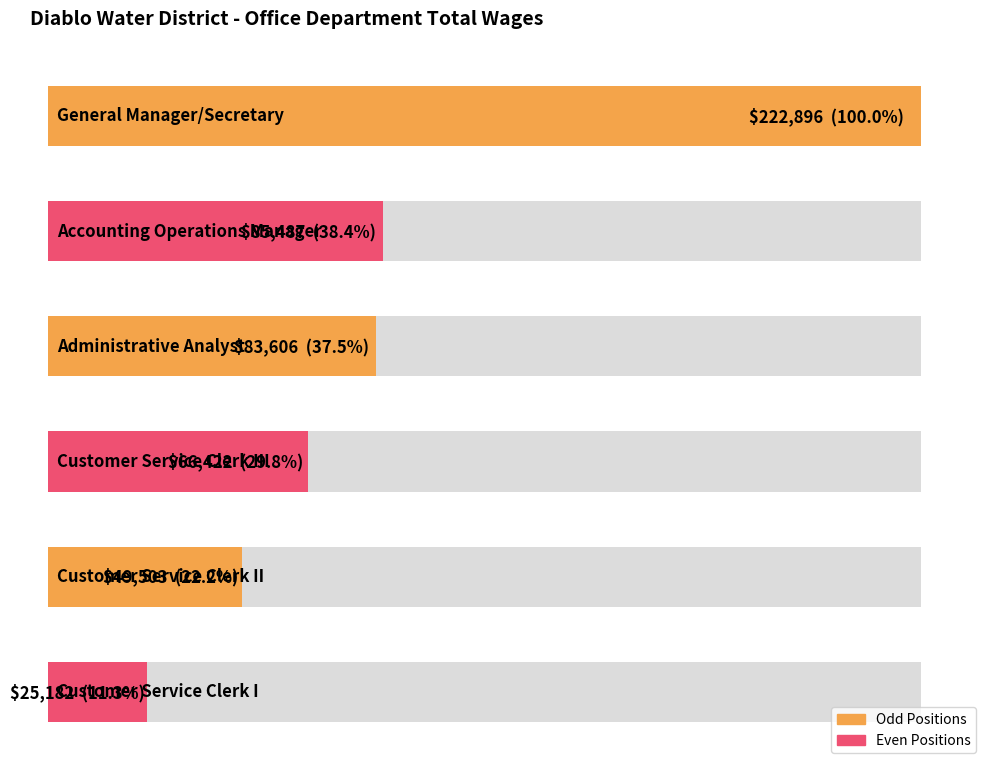

What is the average value?

88849